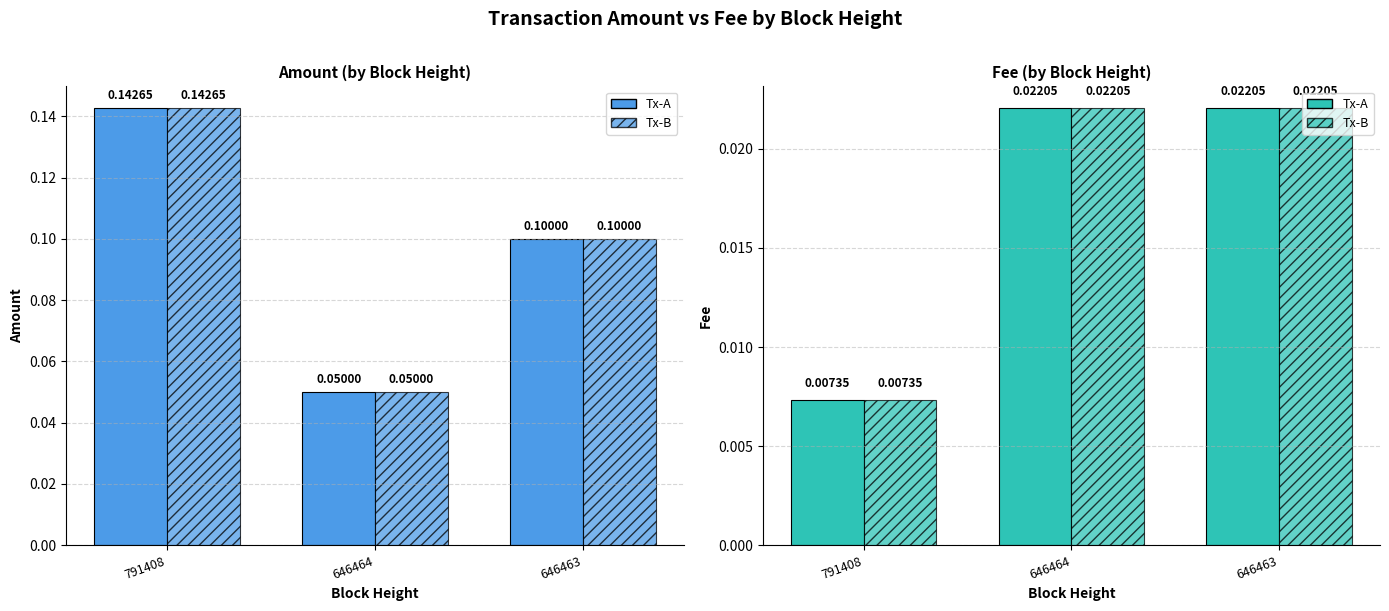

What is the difference between the maximum and minimum values in the Amount series?

0.1